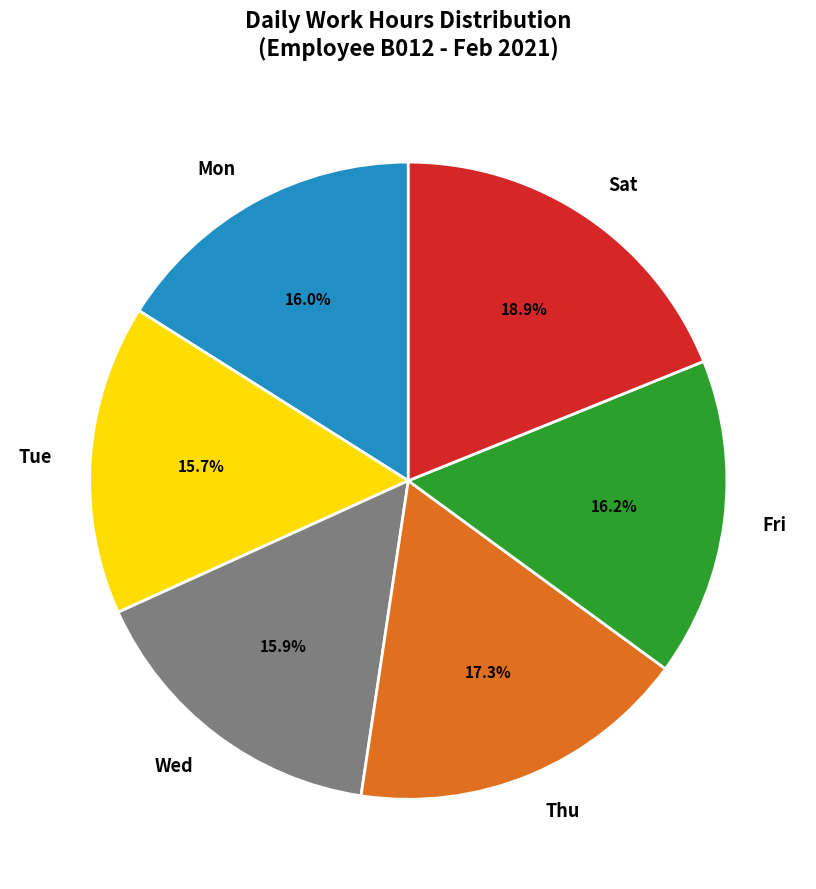

What percentage is NOT represented by Mon?

84.0%